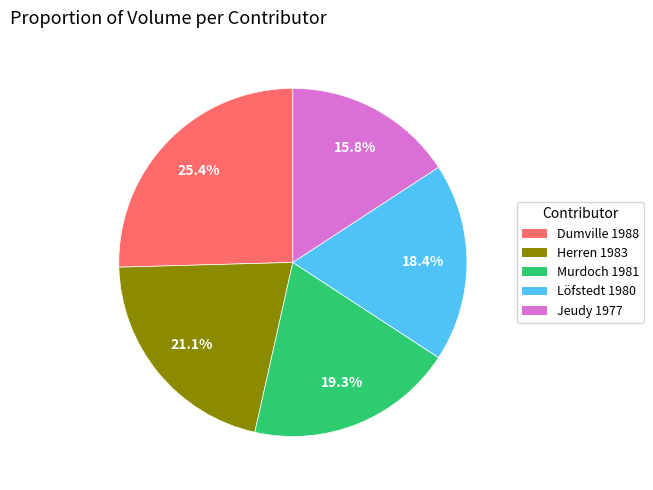

What is the largest slice in the pie chart?

Dumville 1988